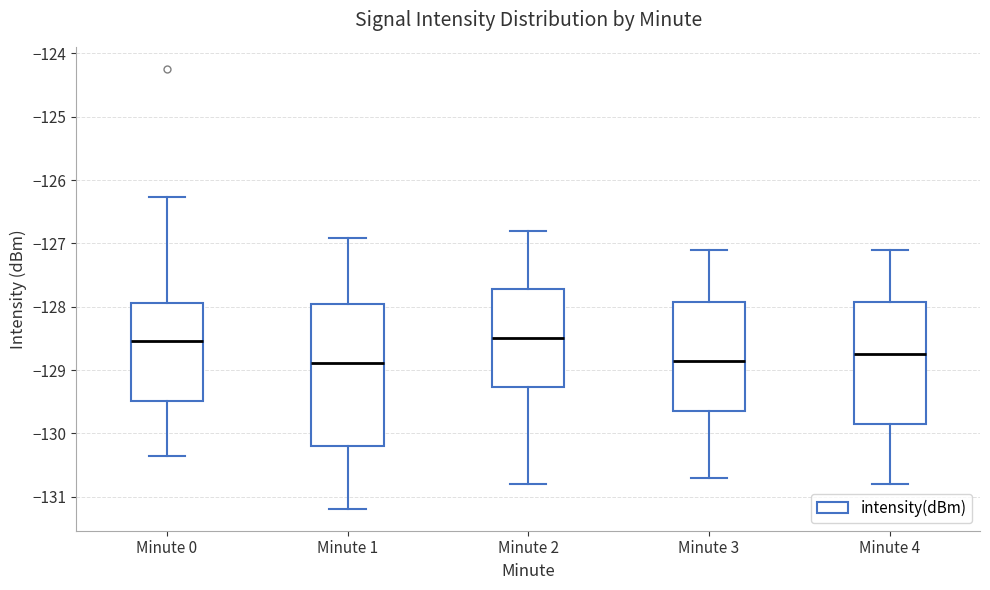

Where is the upper edge of the box for Minute 2 on the y-axis? The values are not printed on the chart, so give them approximately, as read against the axis.

-127.7